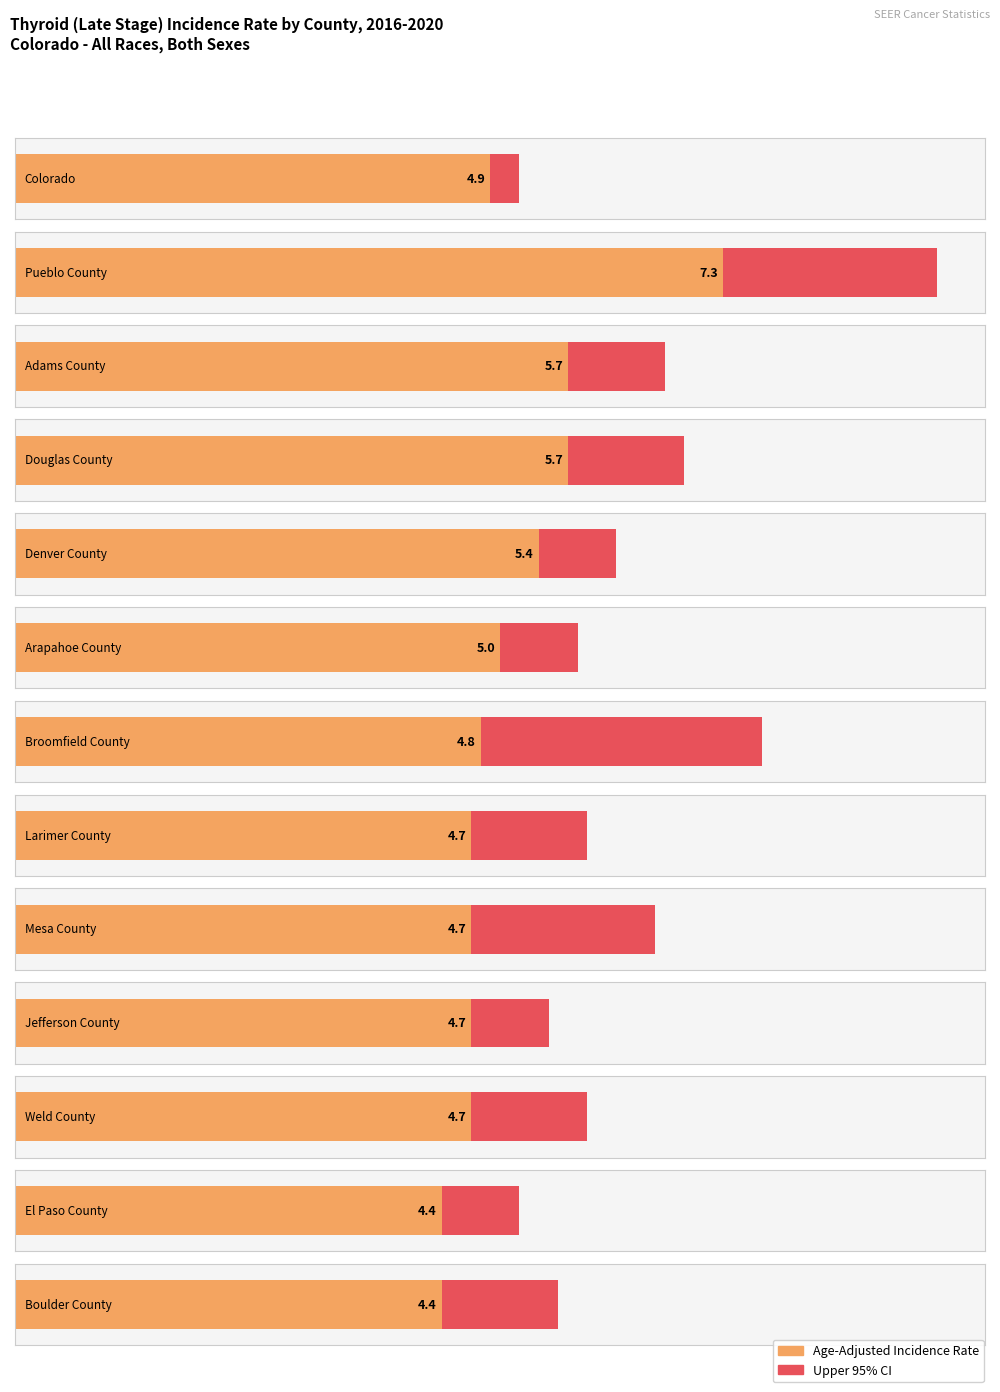

Which label corresponds to the largest value in the chart?

Pueblo County